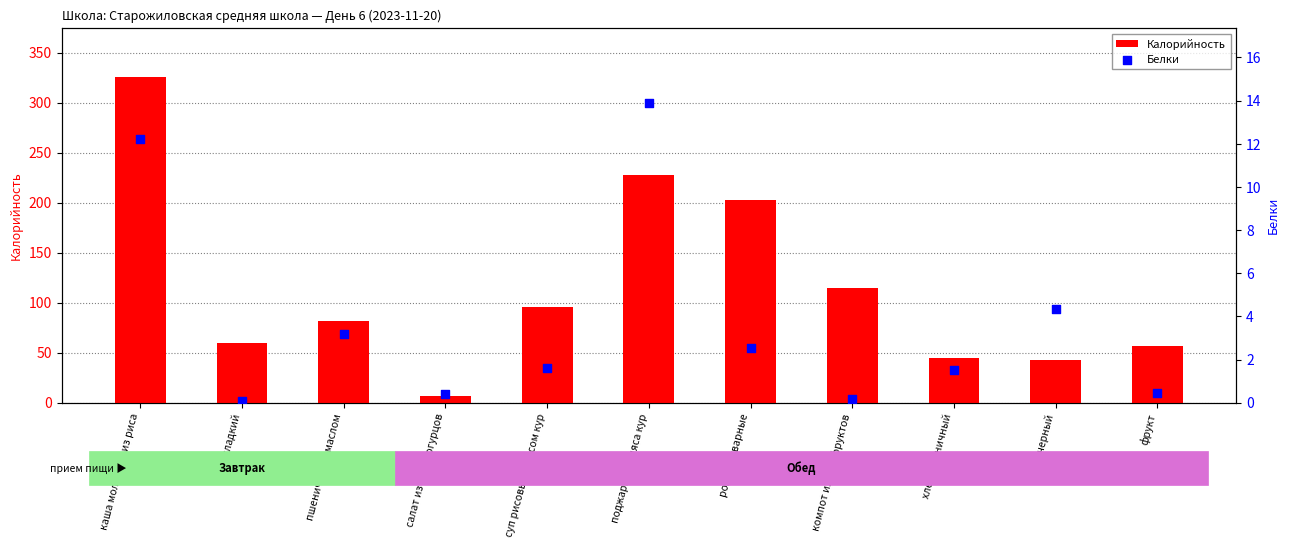

What is the total value across all series at рожки отварные?

205.4